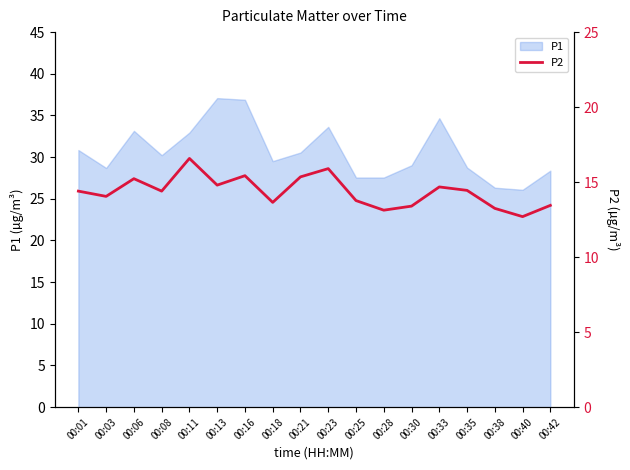

What is the lowest value of the P1 series?

26.1